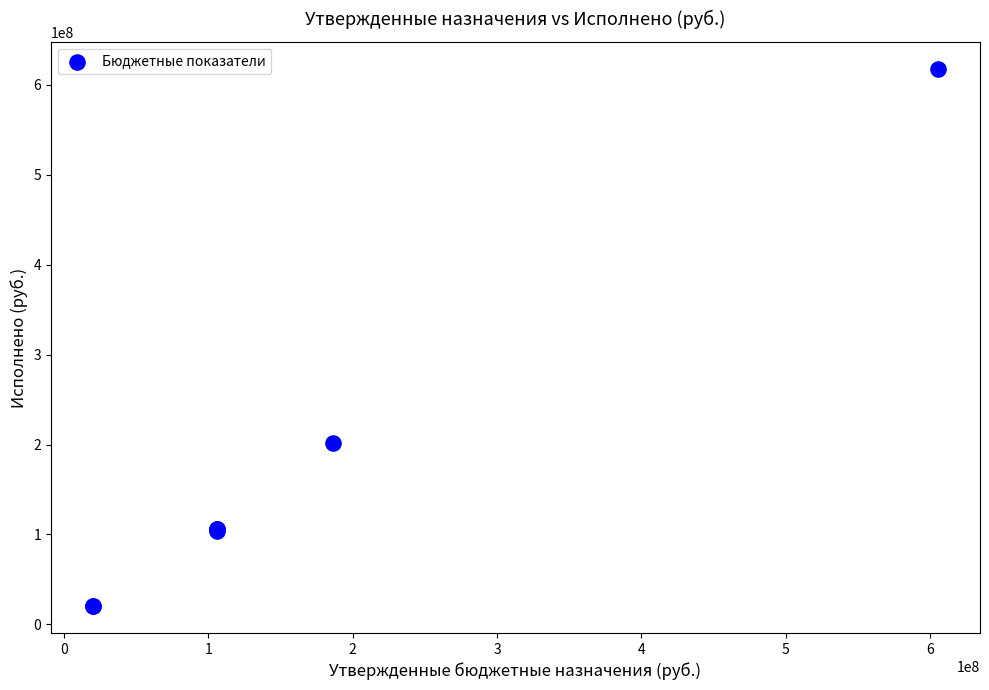

What Y value in the scatter plot is closest to 319014625?

201298569.1